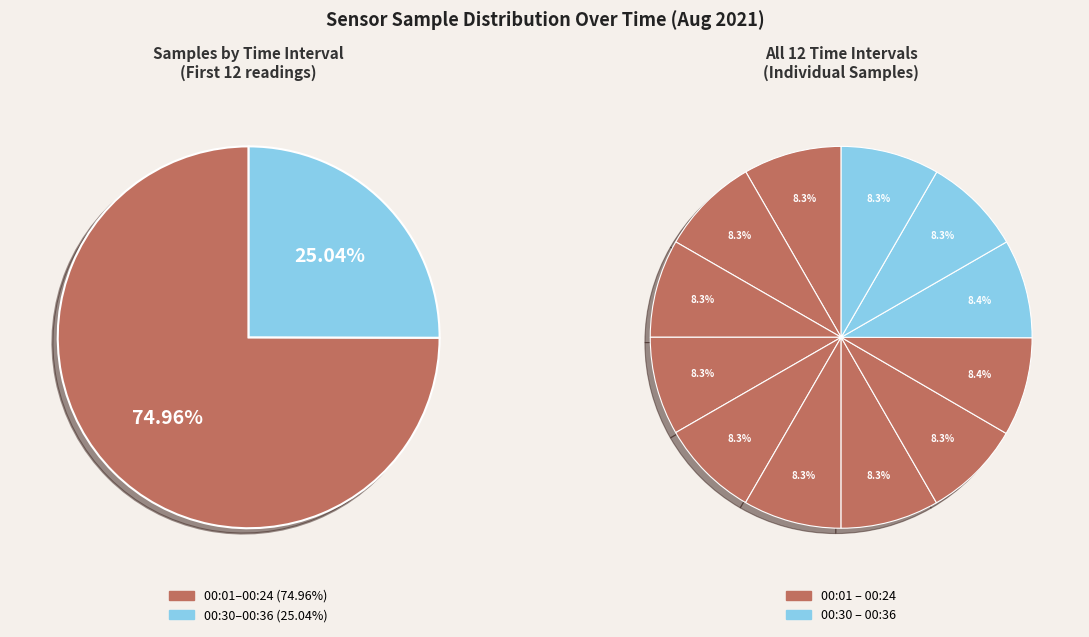

Count the number of slices in the pie.

12